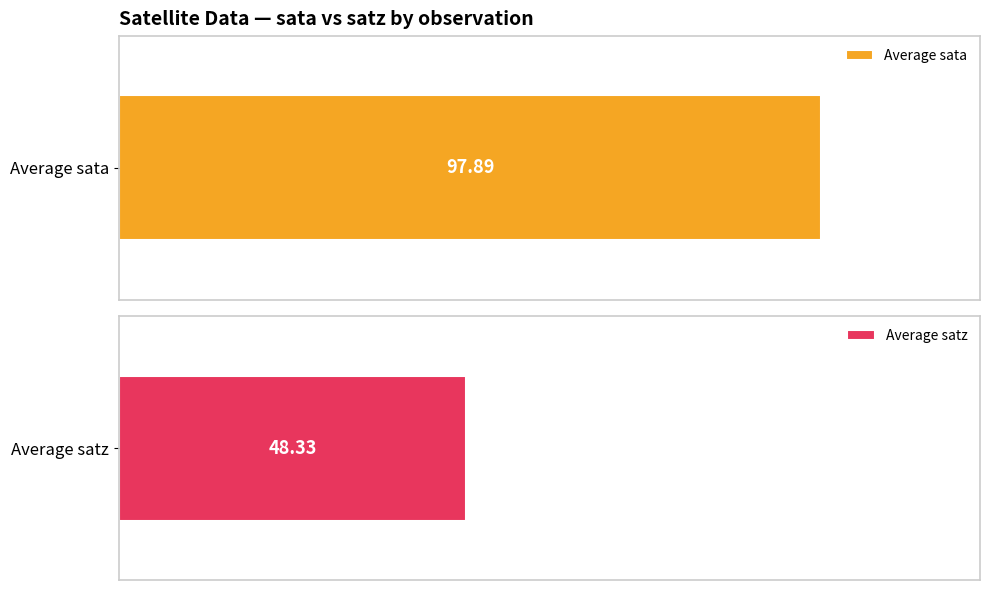

Does the chart contain any negative values?

No